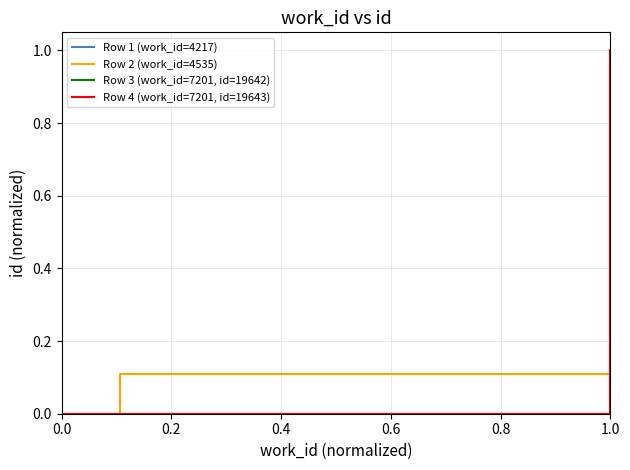

Reading right to left, list all the values displayed in this chart.

Row 1 (work_id=4217): 0.0	0.0	0.0
Row 2 (work_id=4535): 0.1	0.1	0.0
Row 3 (work_id=7201, id=19642): 1.0	1.0	0.0
Row 4 (work_id=7201, id=19643): 1.0	1.0	0.0